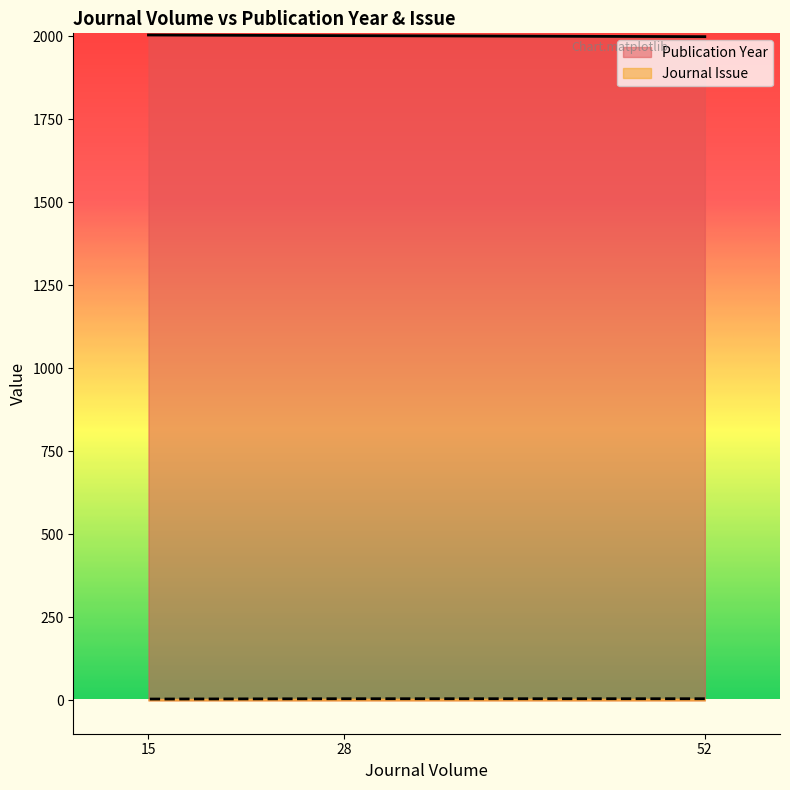

List the series in order of their peak value, lowest first.

Journal Issue, Publication Year